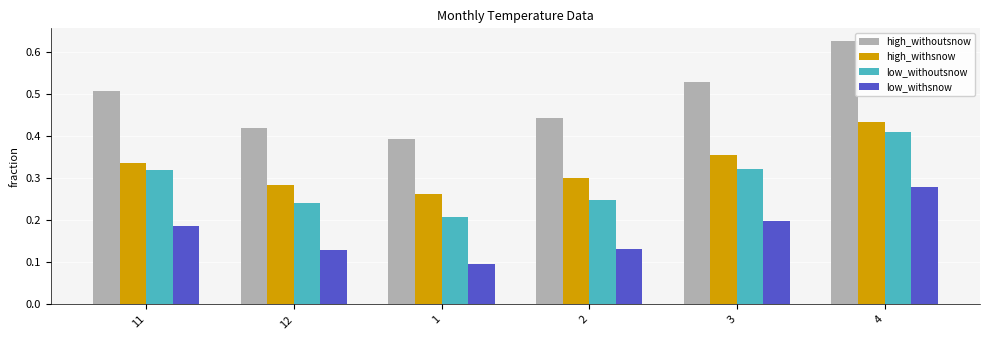

The value of high_withoutsnow at 2 is 0.4. True or false?

True